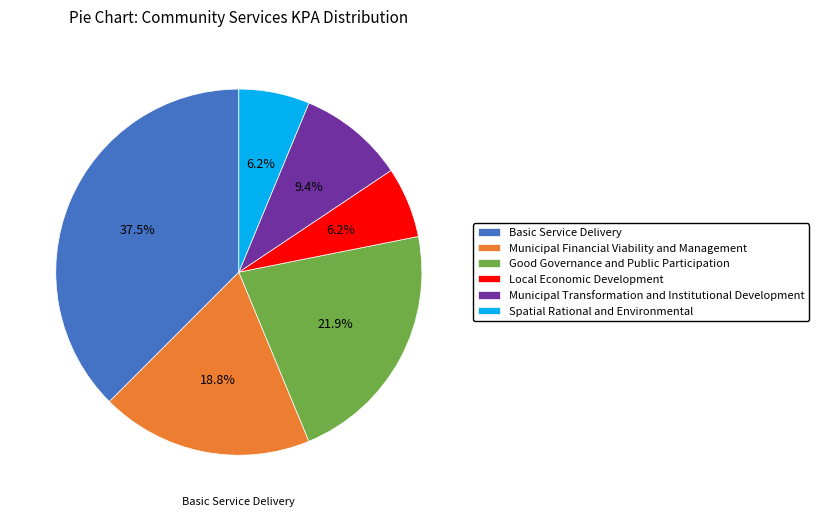

What percentage is the Municipal Transformation and Institutional Development slice, to the nearest percent?

9%